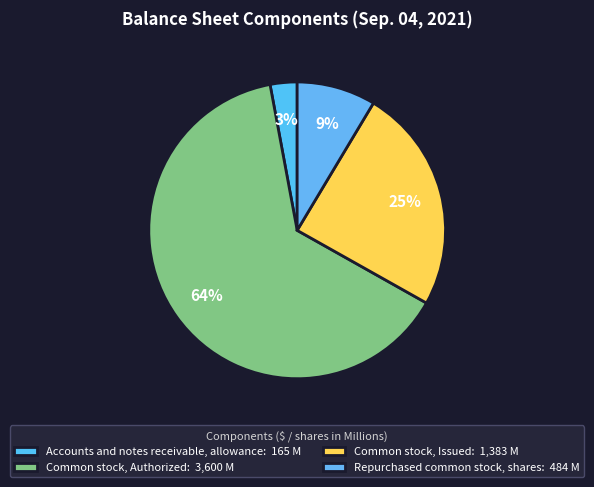

What portion of the pie excludes Common stock, Issued?

75.4%